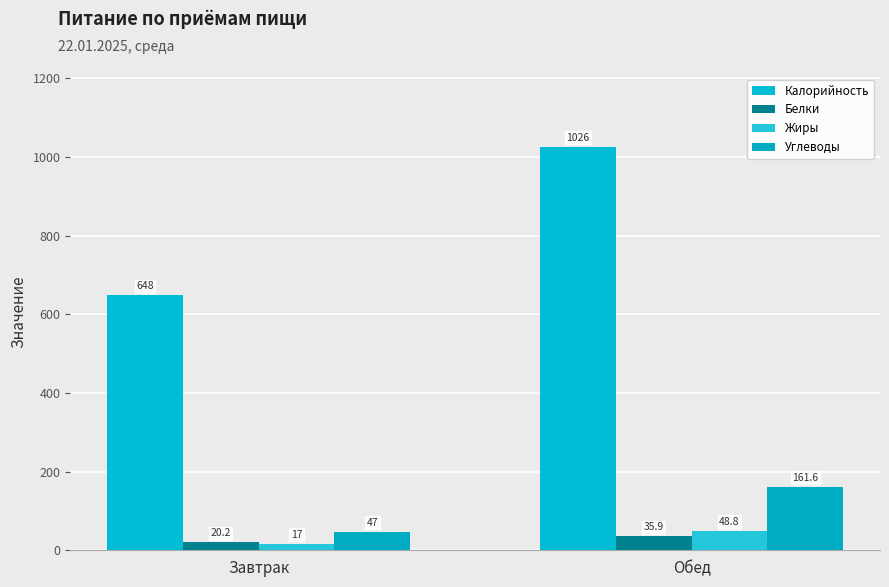

What is the approximate value of Калорийность at Обед?

1026.0